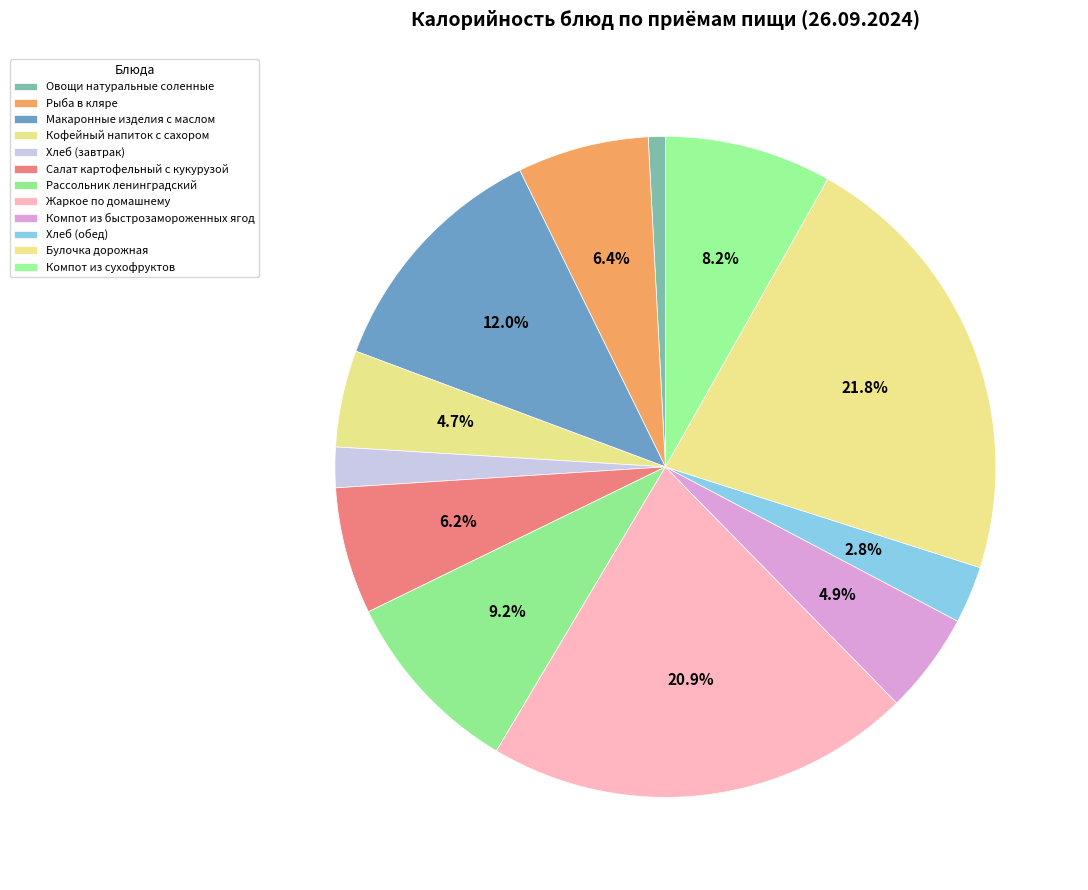

The Жаркое по домашнему slice represents 30% of the pie. True or false?

False